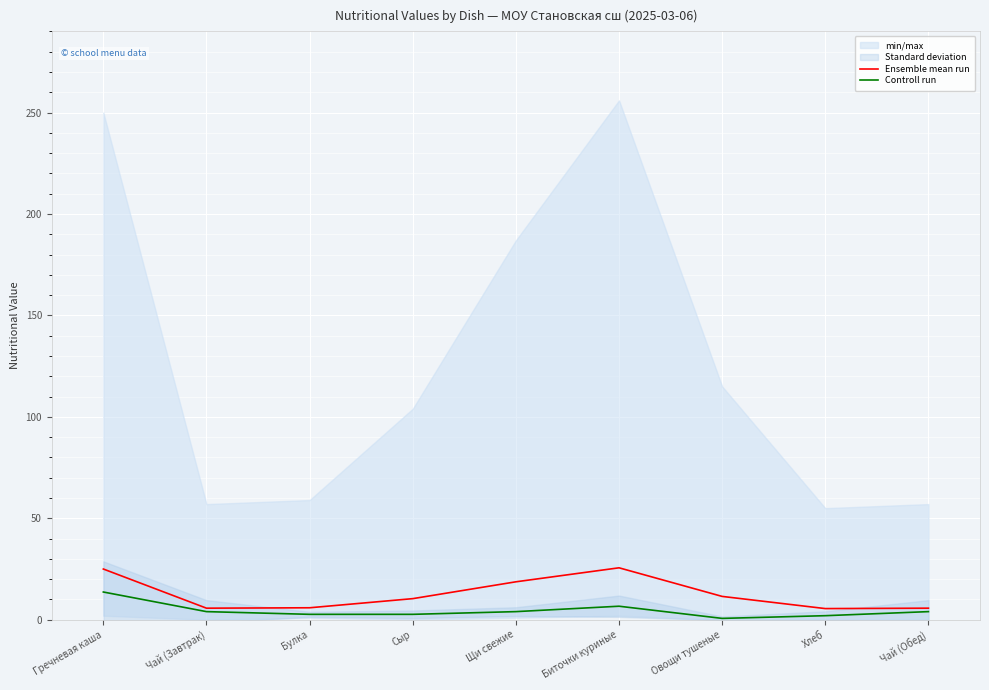

True or false: Controll run has more than 0 interior local peaks.

True